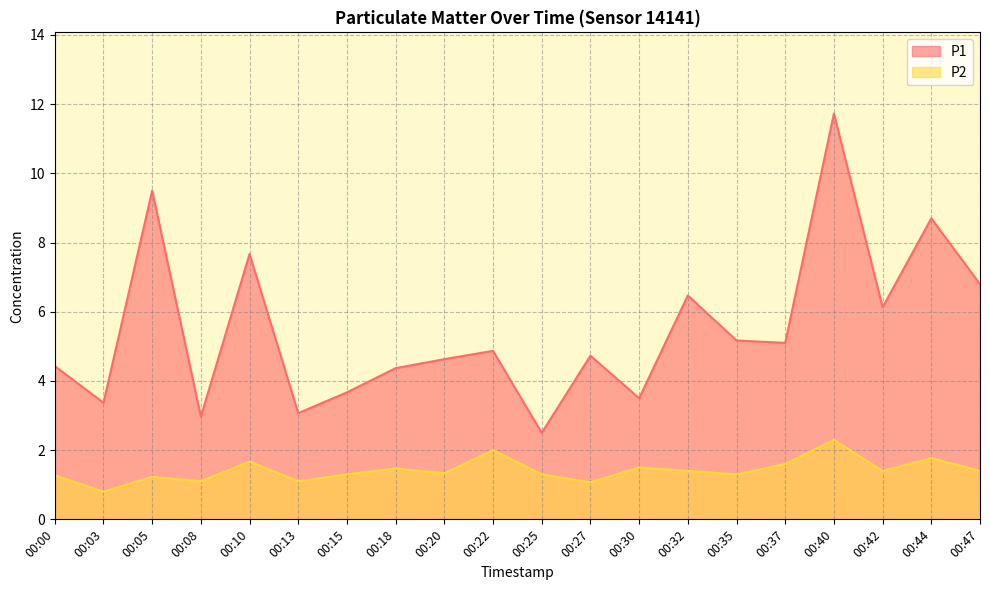

Where does the P1 series first go above 4?

00:00